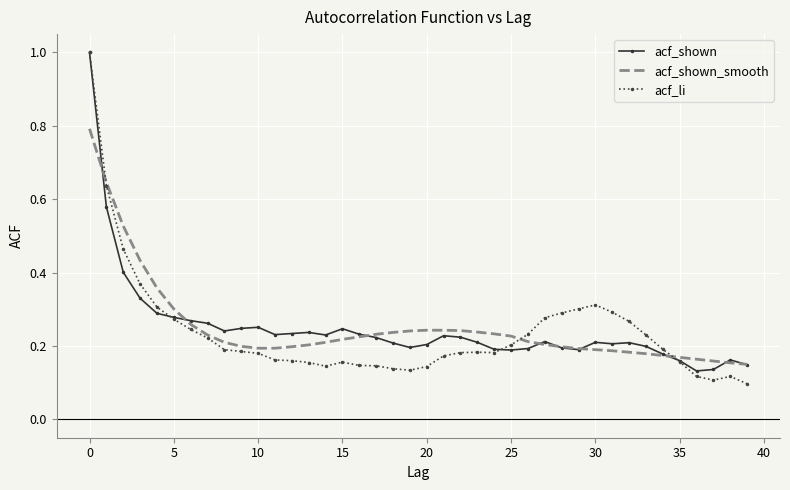

Which series has the widest spread of values?

acf_li